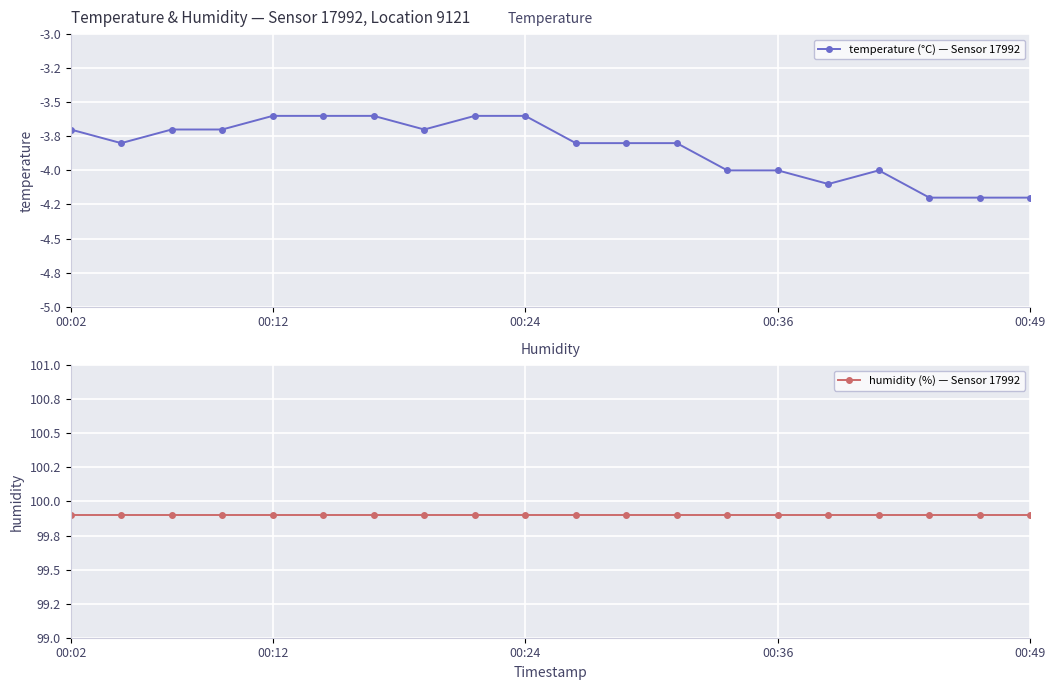

True or false: temperature (°C) — Sensor 17992 has a value of -3.8 at 11.

True